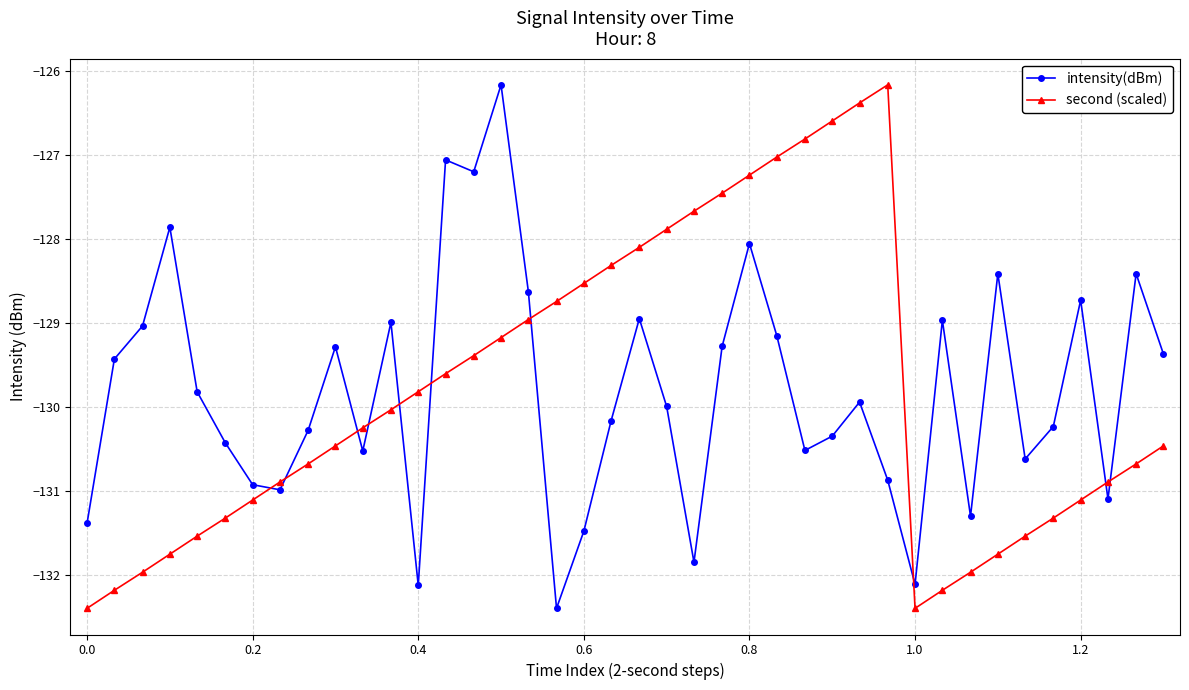

How many interior local peaks does the second (scaled) series have?

1